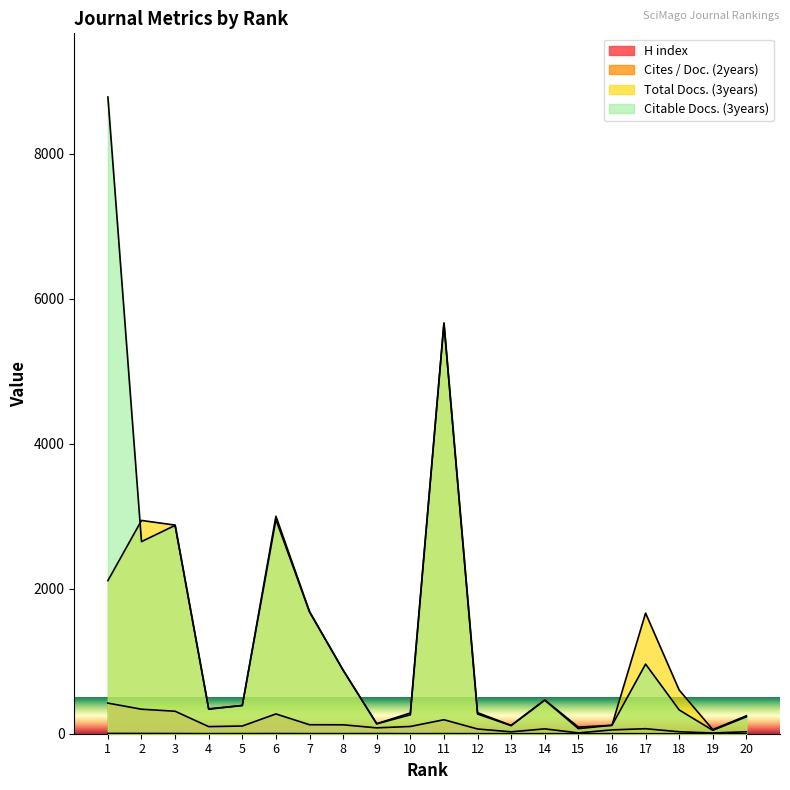

What is the total value across all series at 19?

114.2